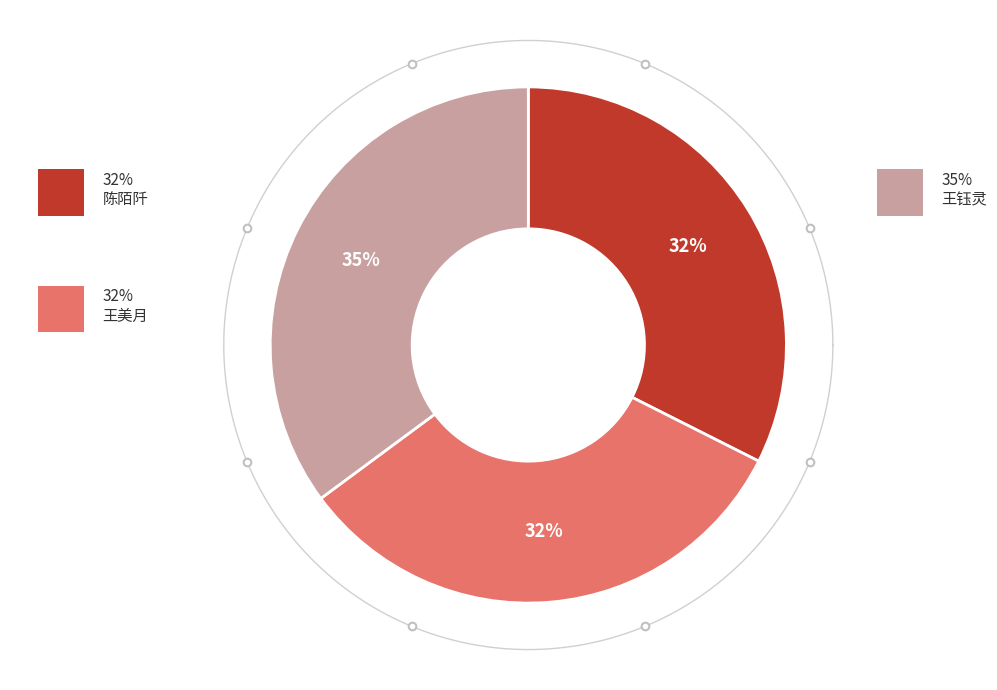

Approximately how many times larger is the value at 陈陌阡 compared to 王美月?

1.0